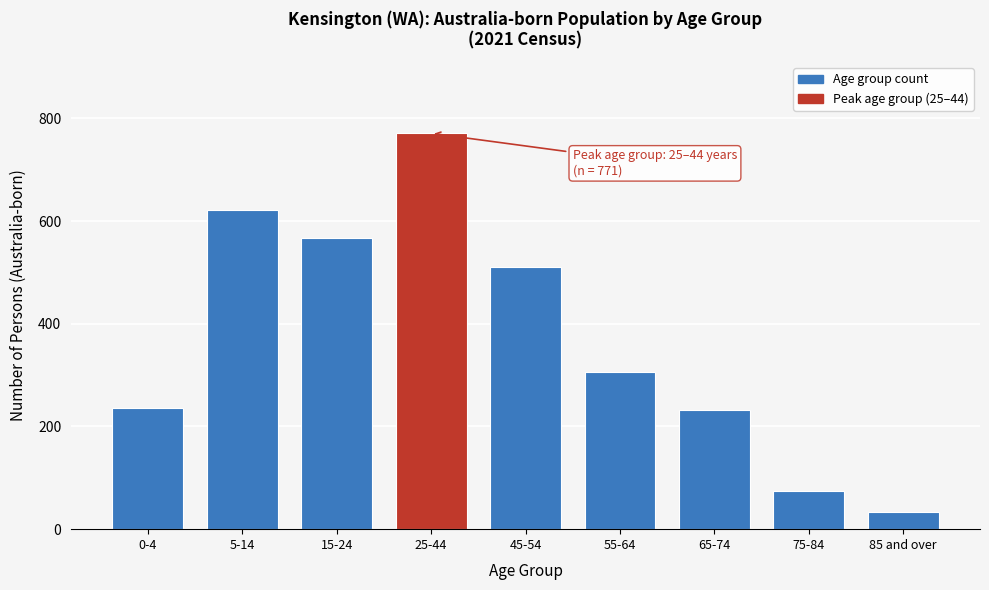

Reading left to right, list all the values displayed in this chart.

0-4=236	5-14=622	15-24=567	25-44=771	45-54=511	55-64=306	65-74=232	75-84=75	85 and over=33